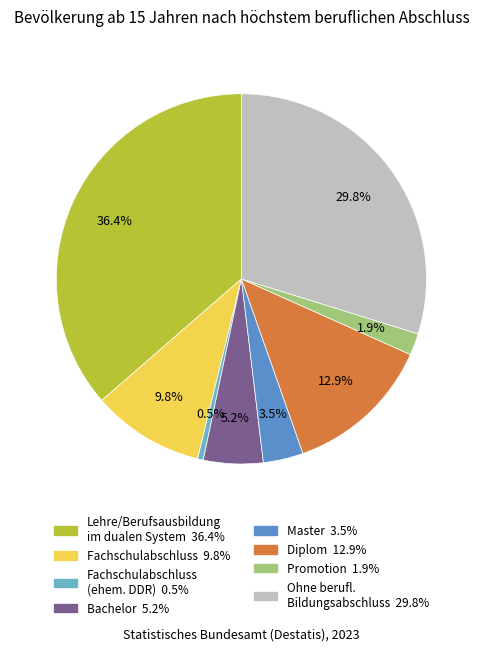

Does any single category account for the majority?

No